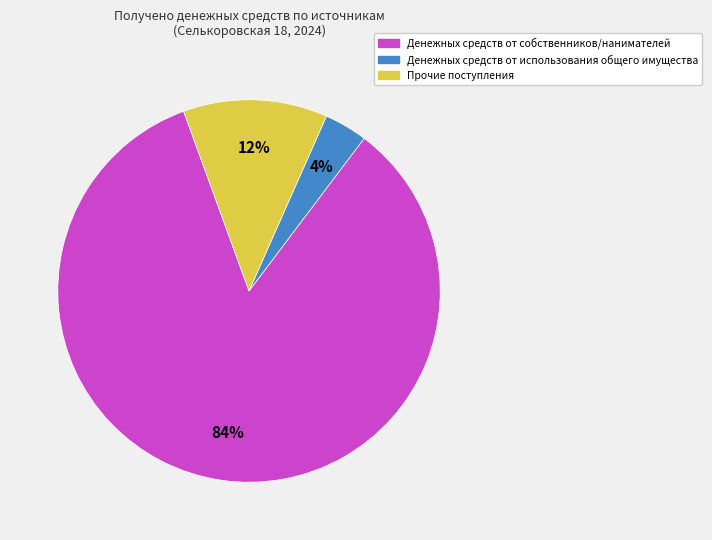

Does any single category account for the majority?

Yes